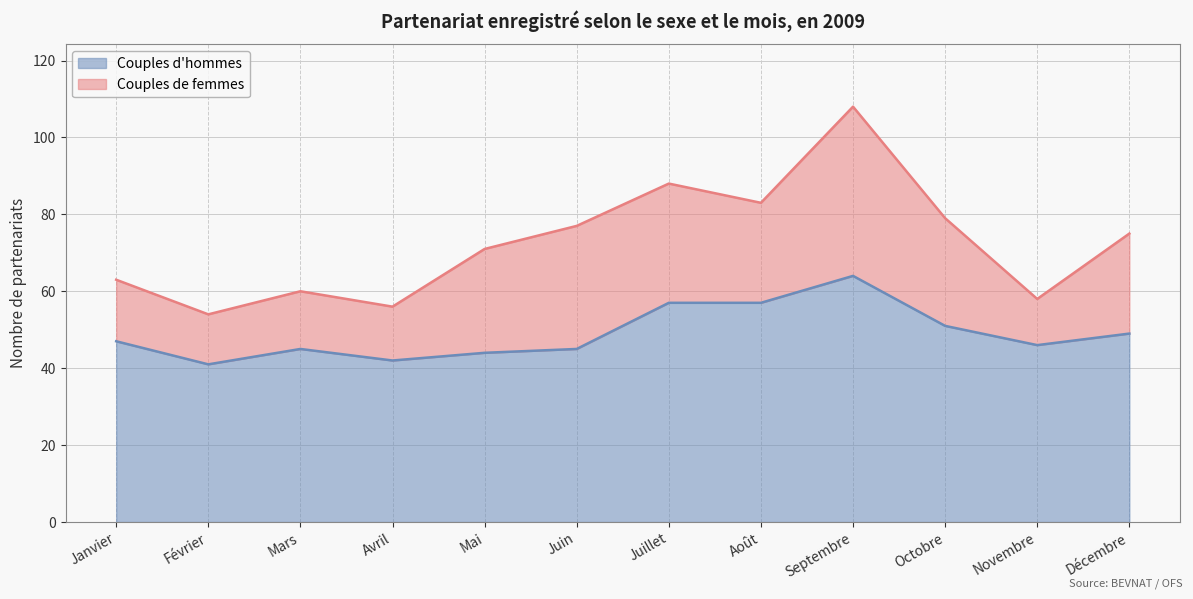

List the labels in order of value, smallest first.

Février, Avril, Mai, Mars, Juin, Novembre, Janvier, Décembre, Octobre, Juillet, Août, Septembre